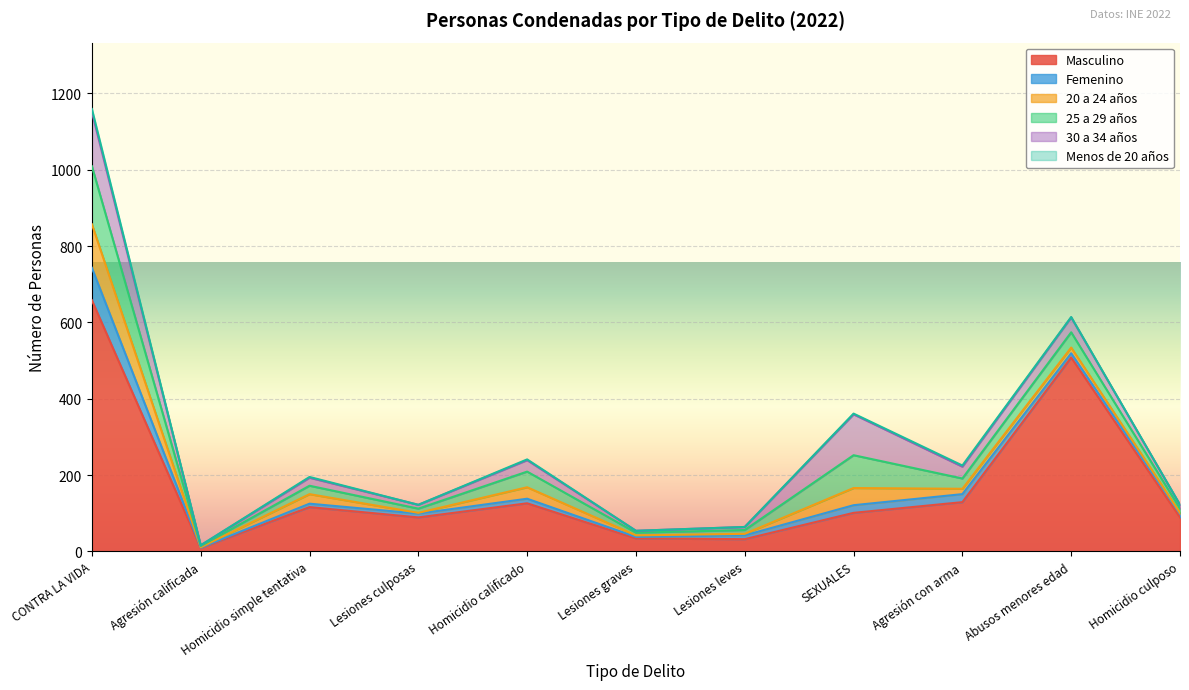

How many categories are shown in the chart?

11